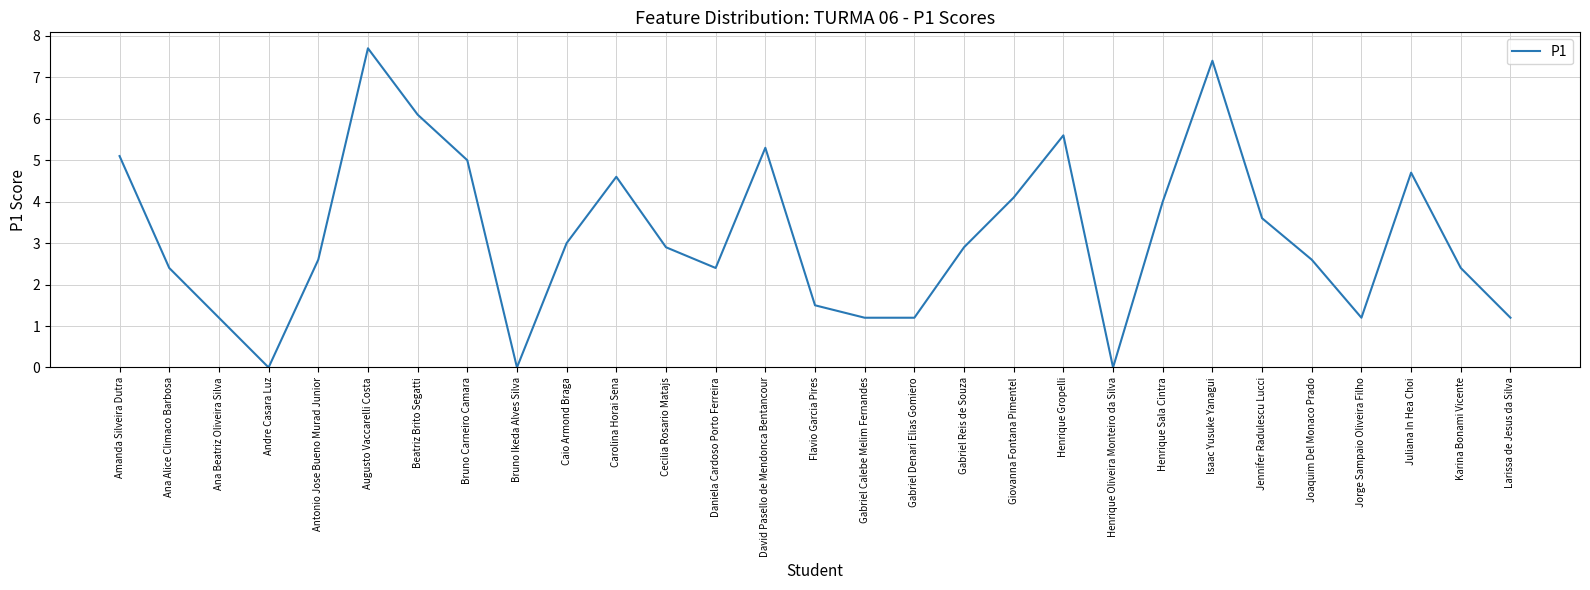

What is the average value?

3.2